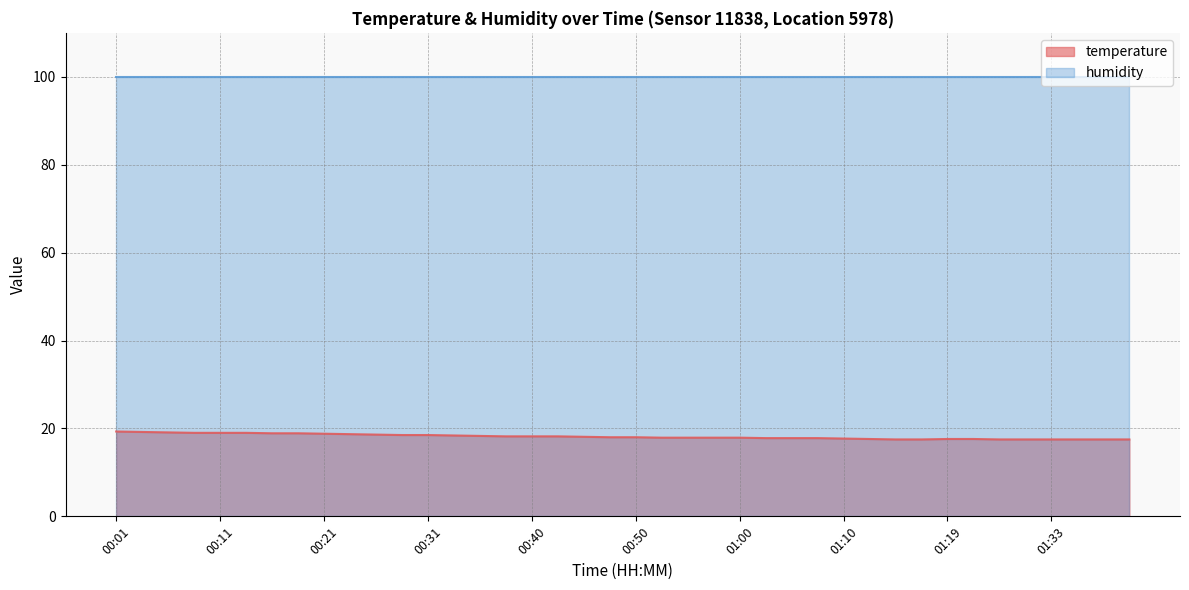

Which series has the largest total across all categories?

humidity